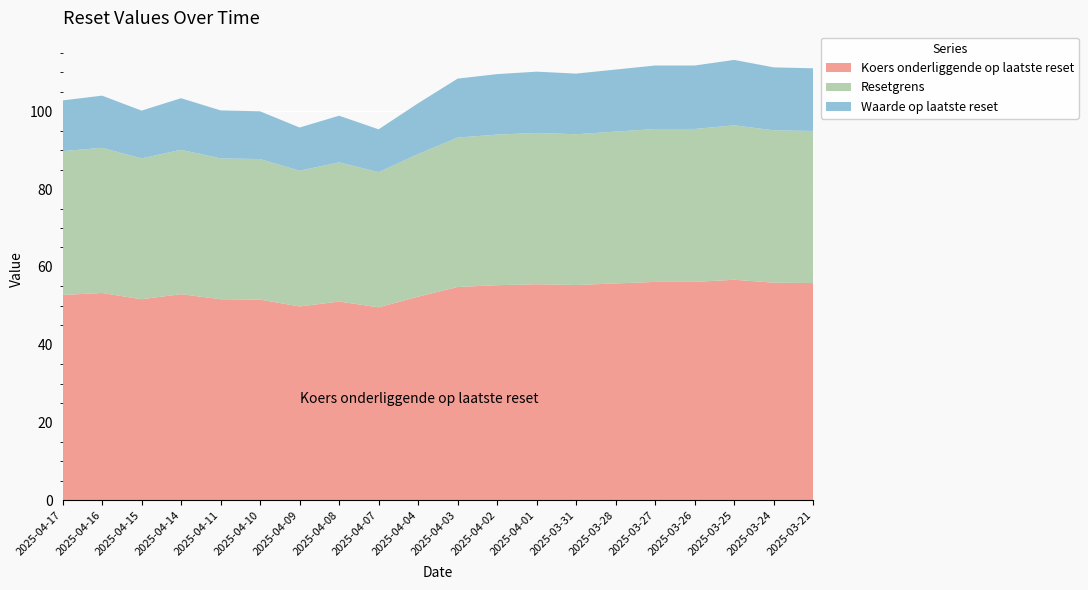

Reading right to left, extract all data points from this chart.

Waarde op laatste reset: 2025-03-21=16.1	2025-03-24=16.2	2025-03-25=16.8	2025-03-26=16.3	2025-03-27=16.3	2025-03-28=15.9	2025-03-31=15.6	2025-04-01=15.8	2025-04-02=15.5	2025-04-03=15.2	2025-04-04=13.1	2025-04-07=11.0	2025-04-08=12.0	2025-04-09=11.1	2025-04-10=12.3	2025-04-11=12.3	2025-04-14=13.3	2025-04-15=12.3	2025-04-16=13.4	2025-04-17=13.0
Resetgrens: 2025-03-21=39.1	2025-03-24=39.2	2025-03-25=39.7	2025-03-26=39.3	2025-03-27=39.3	2025-03-28=39.0	2025-03-31=38.7	2025-04-01=38.9	2025-04-02=38.7	2025-04-03=38.4	2025-04-04=36.6	2025-04-07=34.7	2025-04-08=35.8	2025-04-09=34.9	2025-04-10=36.1	2025-04-11=36.2	2025-04-14=37.1	2025-04-15=36.2	2025-04-16=37.3	2025-04-17=37.0
Koers onderliggende op laatste reset: 2025-03-21=55.9	2025-03-24=56.0	2025-03-25=56.7	2025-03-26=56.1	2025-03-27=56.1	2025-03-28=55.8	2025-03-31=55.4	2025-04-01=55.5	2025-04-02=55.3	2025-04-03=54.9	2025-04-04=52.4	2025-04-07=49.6	2025-04-08=51.1	2025-04-09=49.8	2025-04-10=51.6	2025-04-11=51.7	2025-04-14=53.0	2025-04-15=51.7	2025-04-16=53.3	2025-04-17=52.8